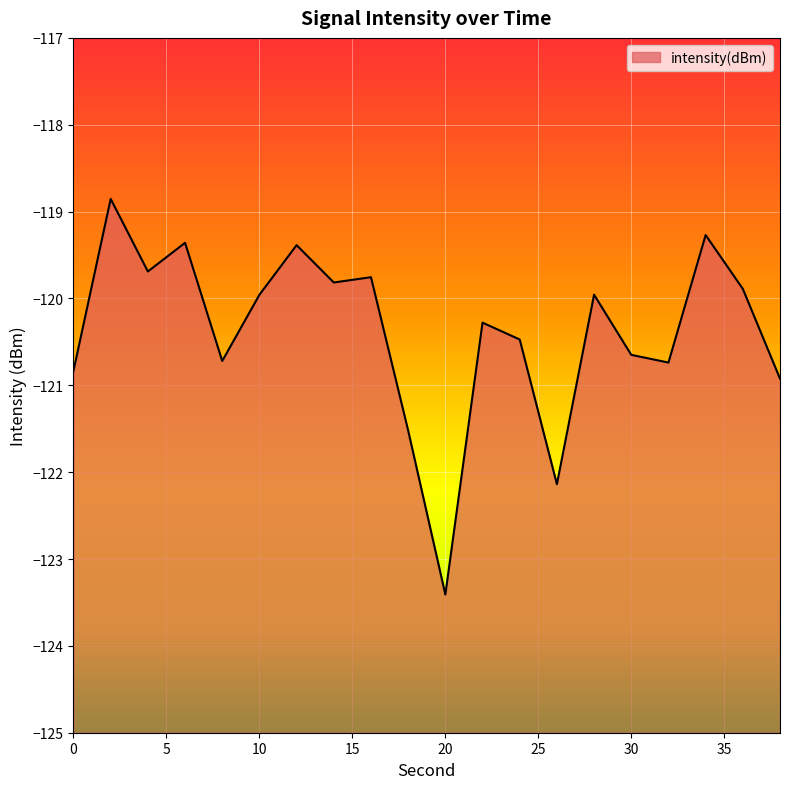

How many data points does each series have?

20